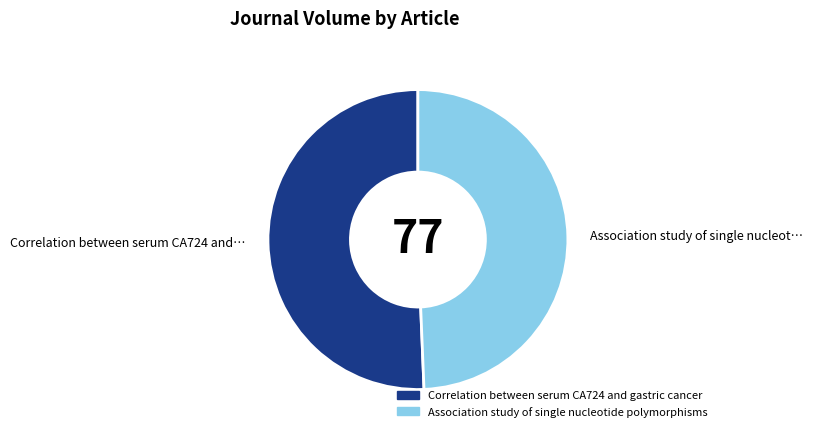

How many slices are in this pie chart?

2